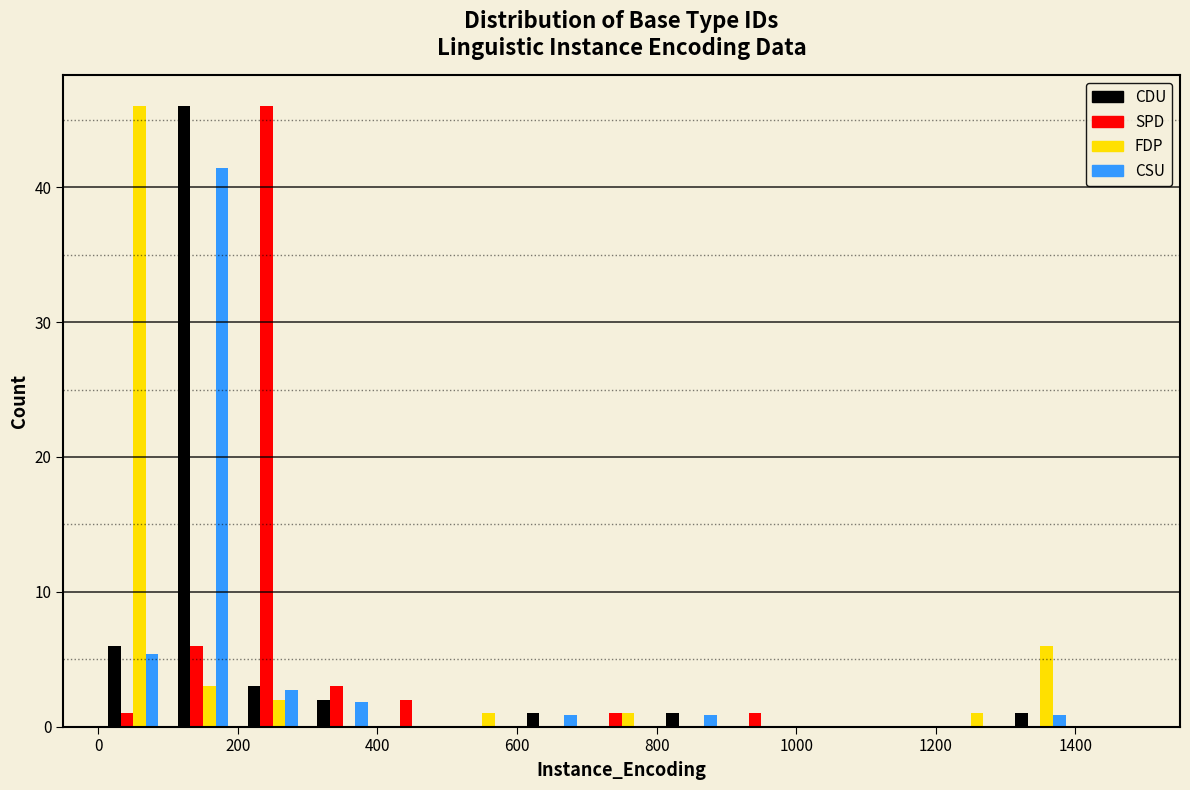

In the FDP series, which range on the x-axis has the tallest bar?

0 to 100